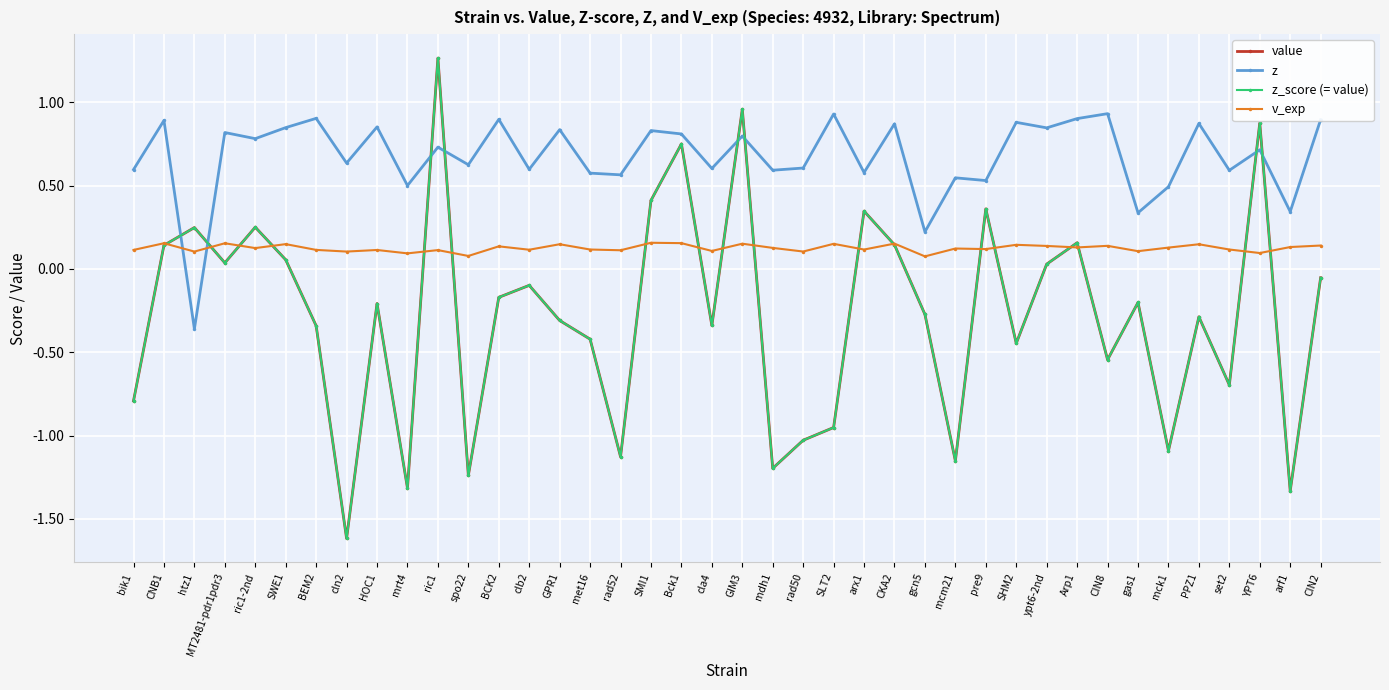

True or false: z_score (= value) has more than 2 points higher than both neighbors.

True